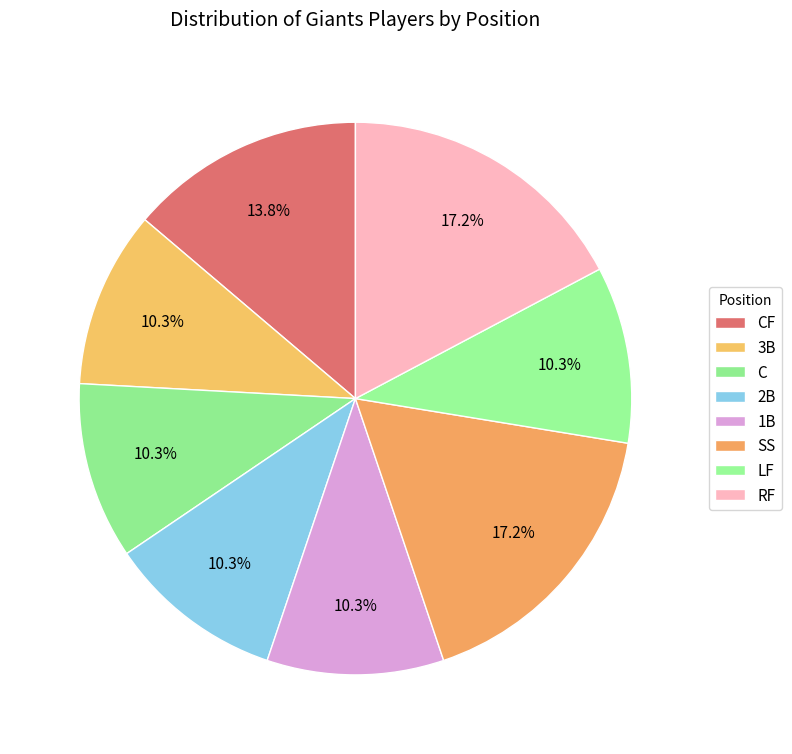

Is there a majority slice in this chart?

No